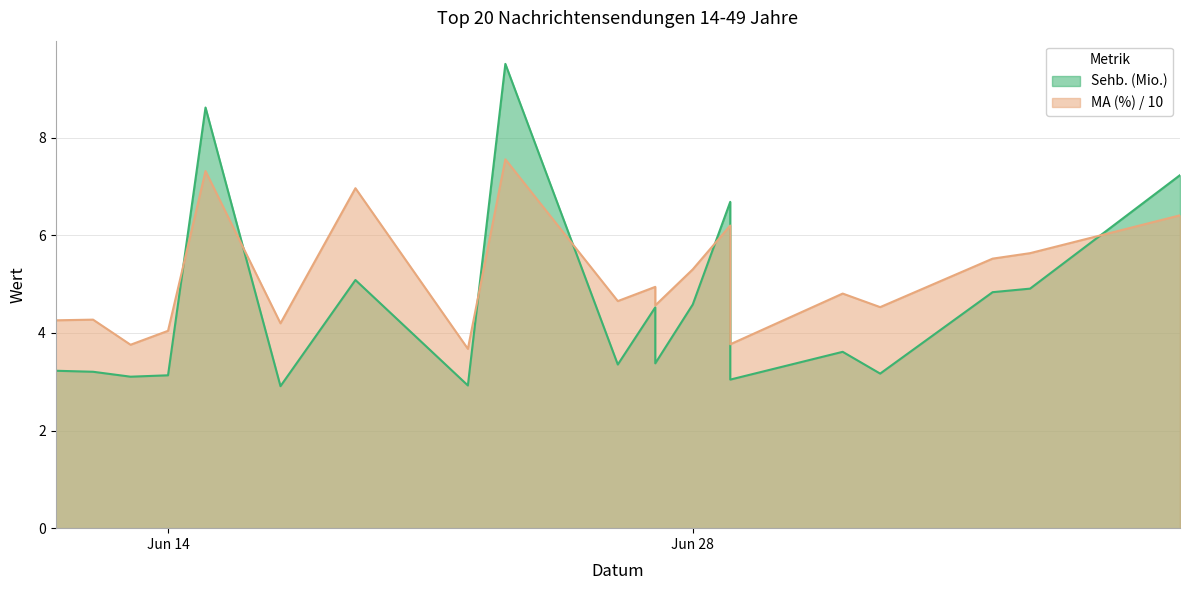

Where does the MA (%) series first go above 4?

2021-06-11